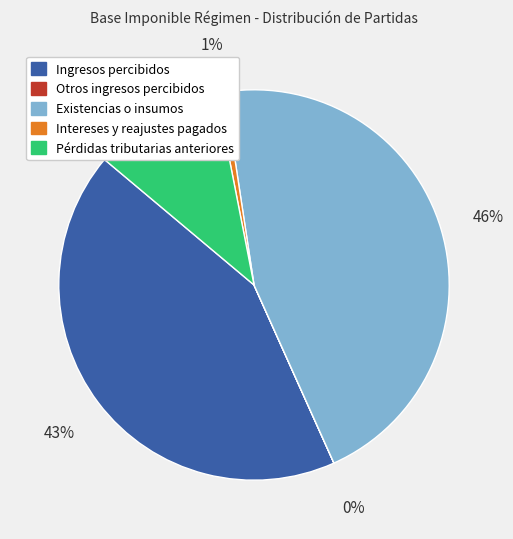

True or false: Intereses y reajustes pagados accounts for 11% of the total.

False